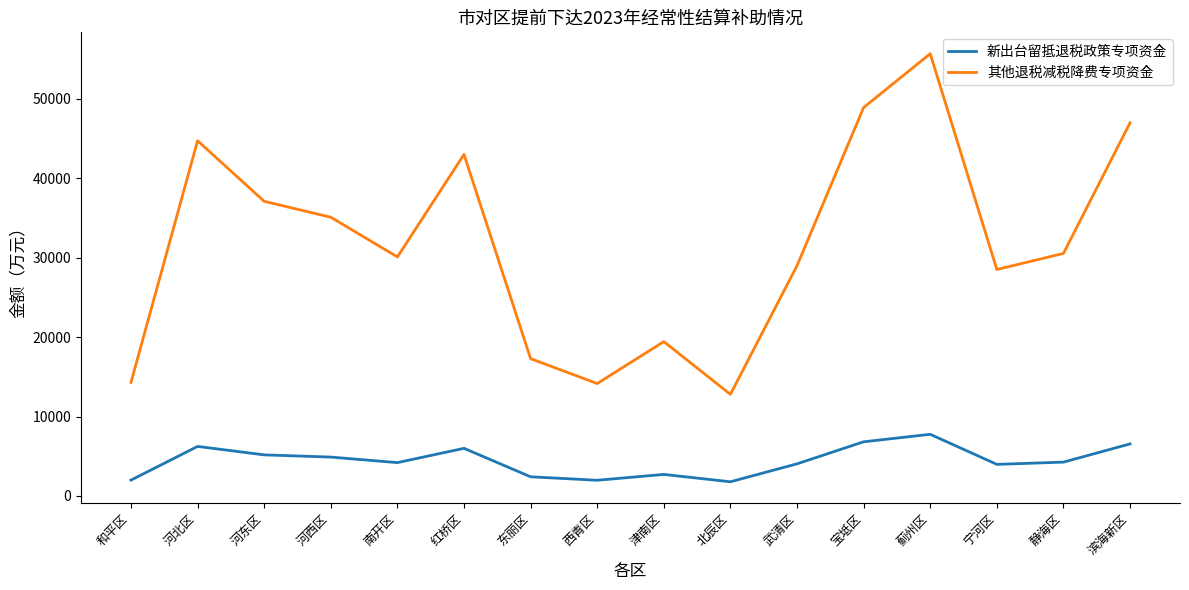

True or false: 新出台留抵退税政策专项资金 and 其他退税减税降费专项资金 intersect in this chart.

False